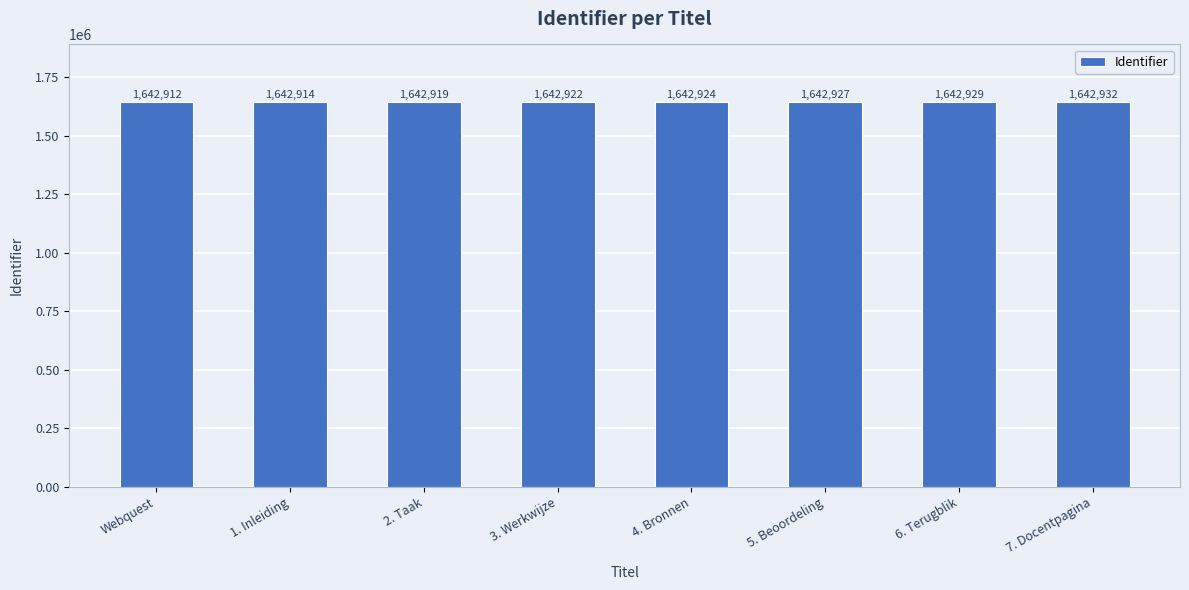

What is the change in value from 1. Inleiding to 5. Beoordeling?

+13